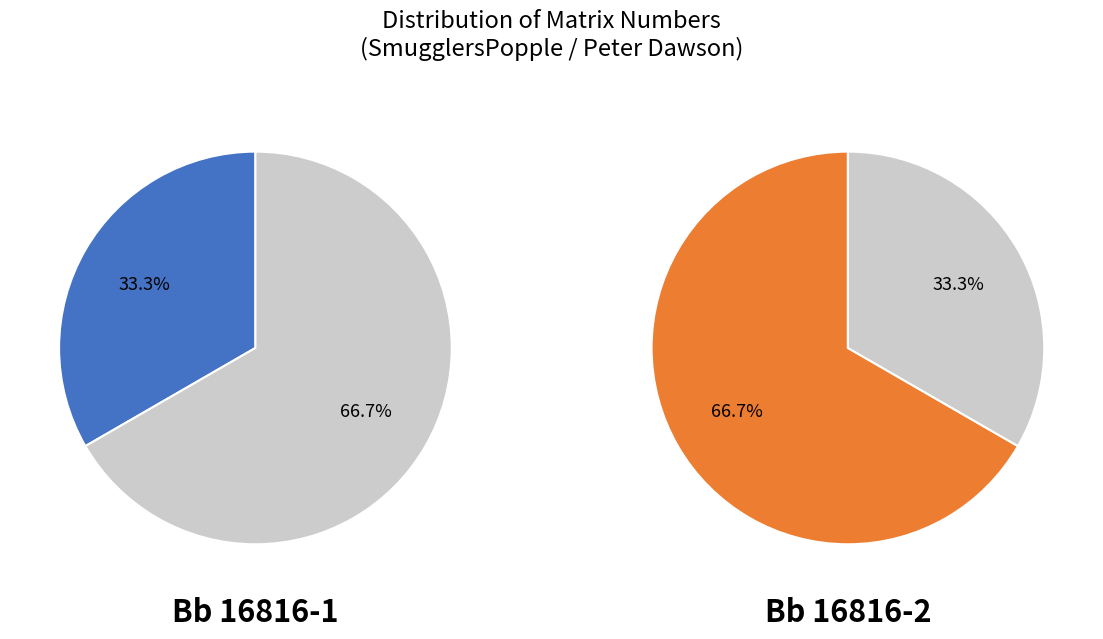

To the nearest percent, what portion does Bb 16816-2 represent?

67%